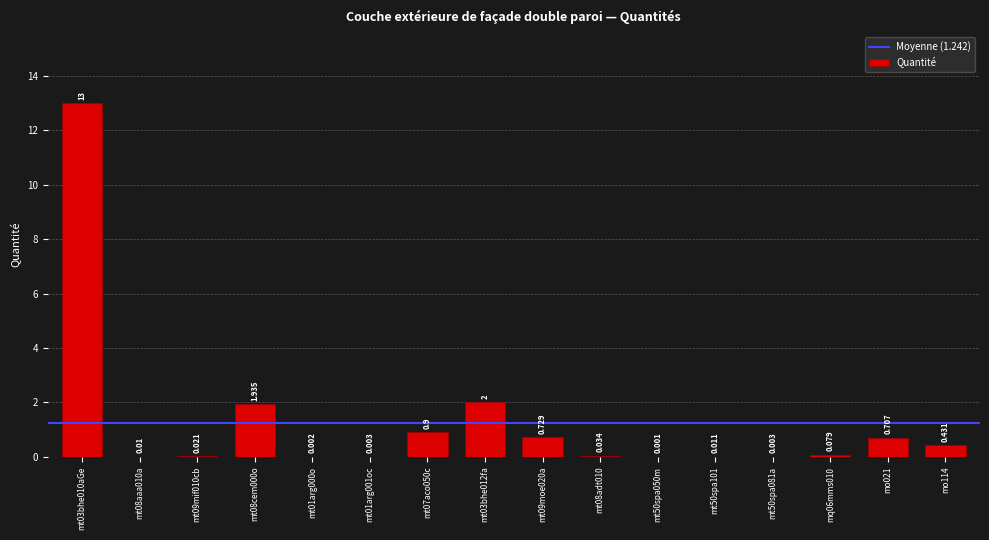

What is the change in value from mt09mif010cb to mq06mms010?

+0.1